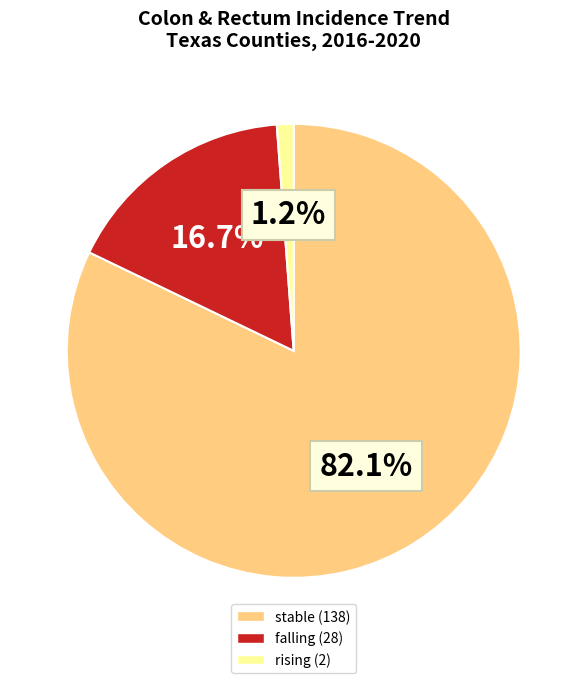

What is the smallest slice in the pie chart?

rising